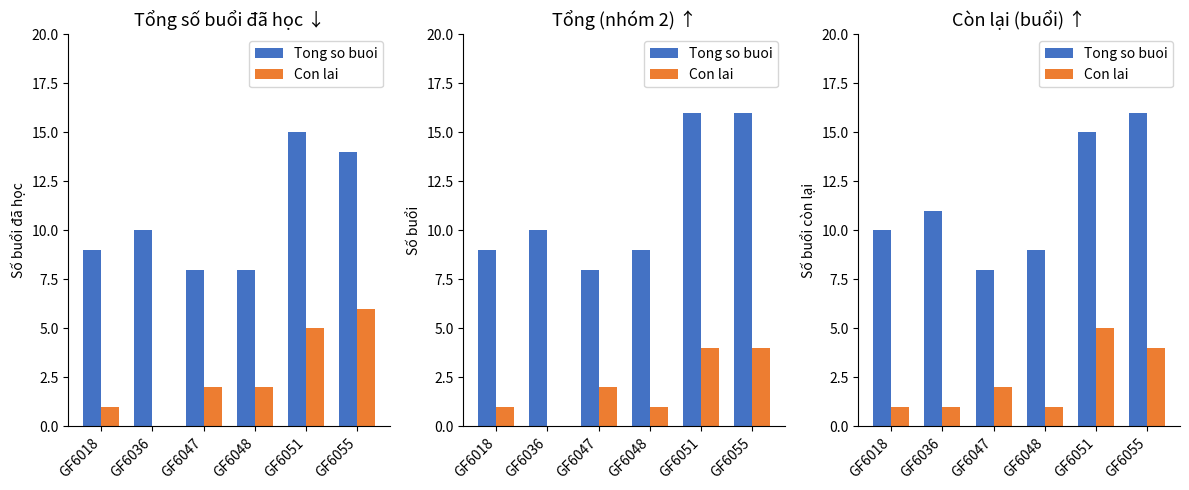

What is the difference between the second highest and second lowest values in the Con lai series?

3